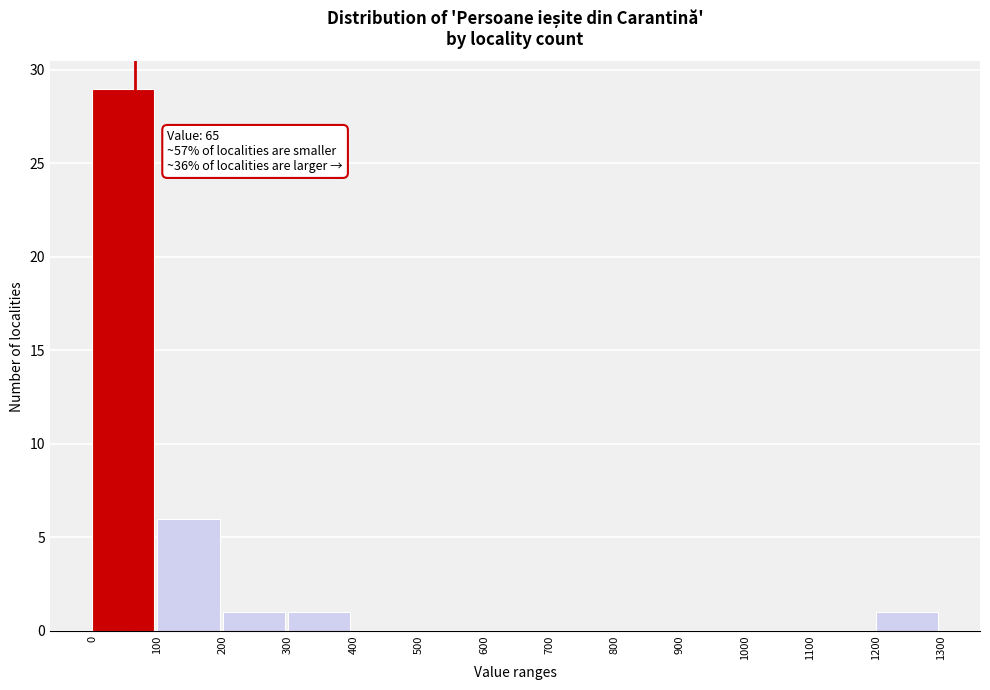

Over which range of the x-axis is the bar tallest?

0 to 100